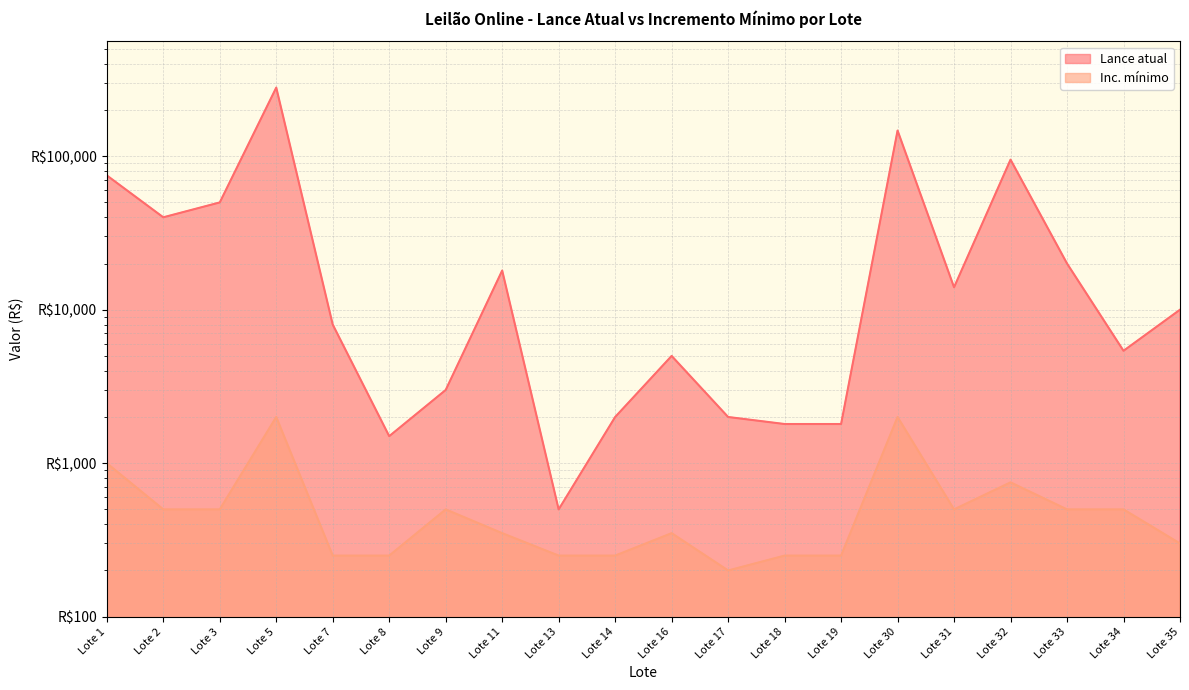

Where is the first local maximum for Inc. mínimo?

Lote 5